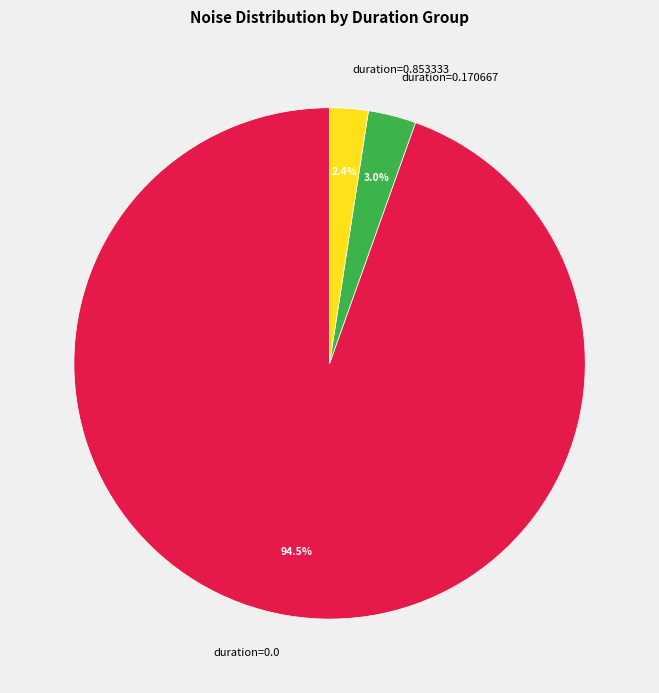

Rank the categories by value from highest to lowest.

duration=0.0, duration=0.170667, duration=0.853333